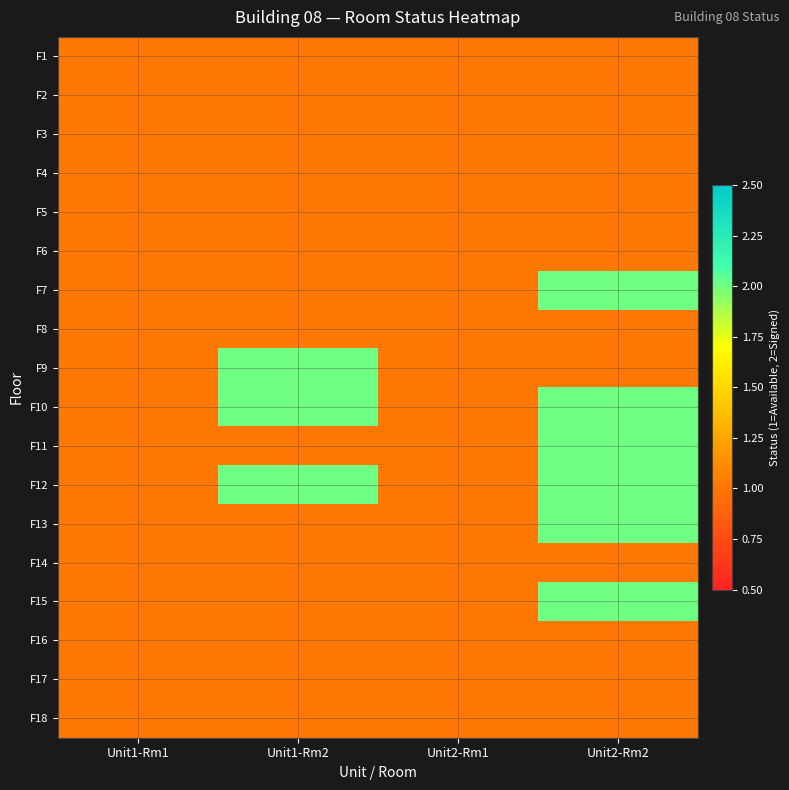

Which category has the lowest value across all series?

Unit1-Rm1